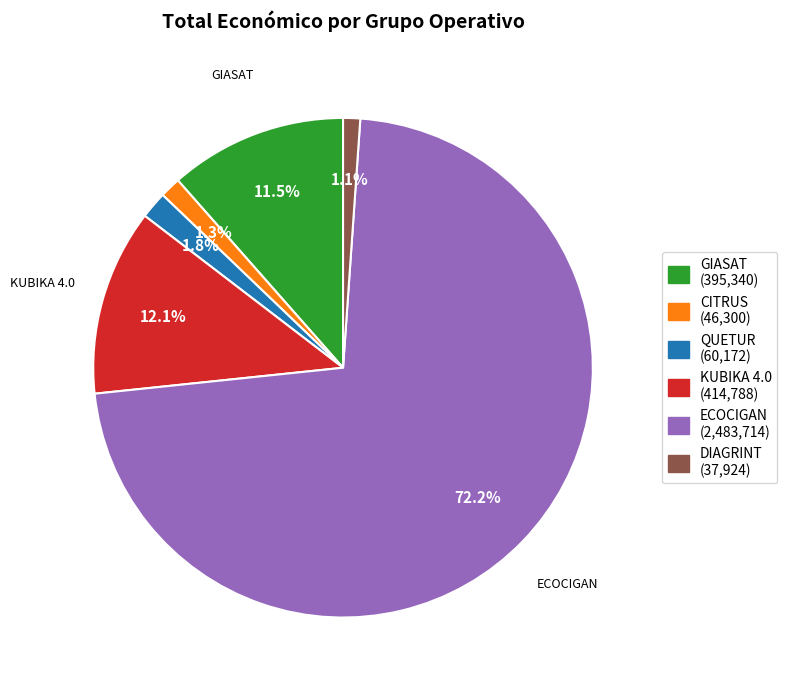

Is there any slice that represents more than half of the pie?

Yes